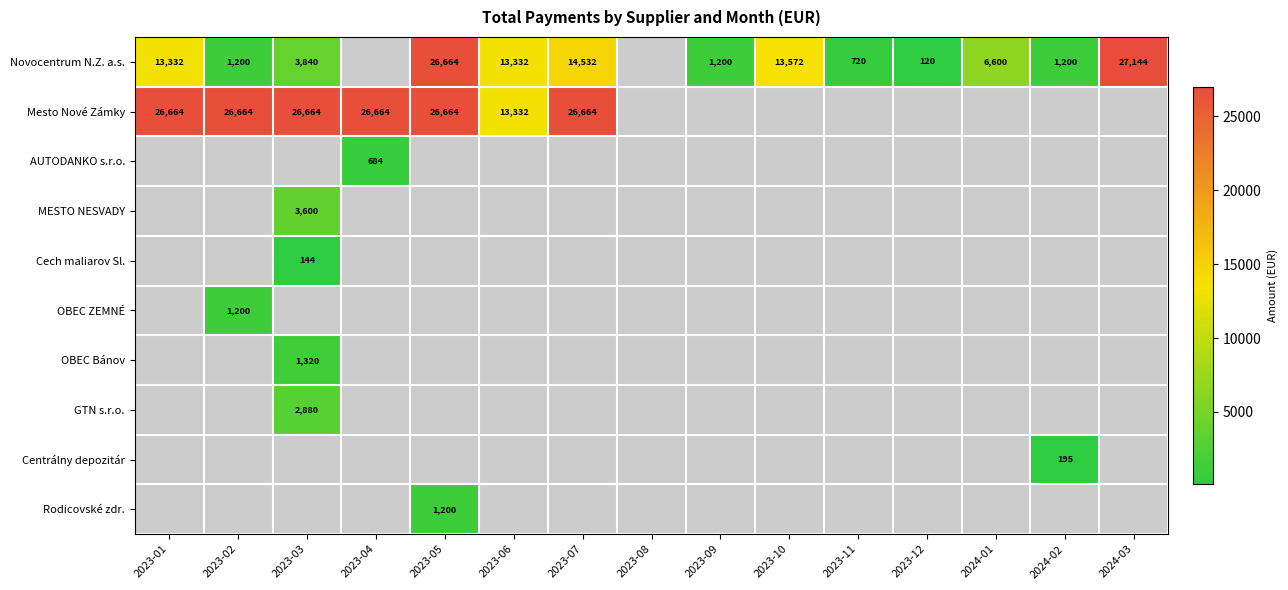

True or false: Novocentrum N.Z. a.s. has a value of 336 at 2023-11.

False